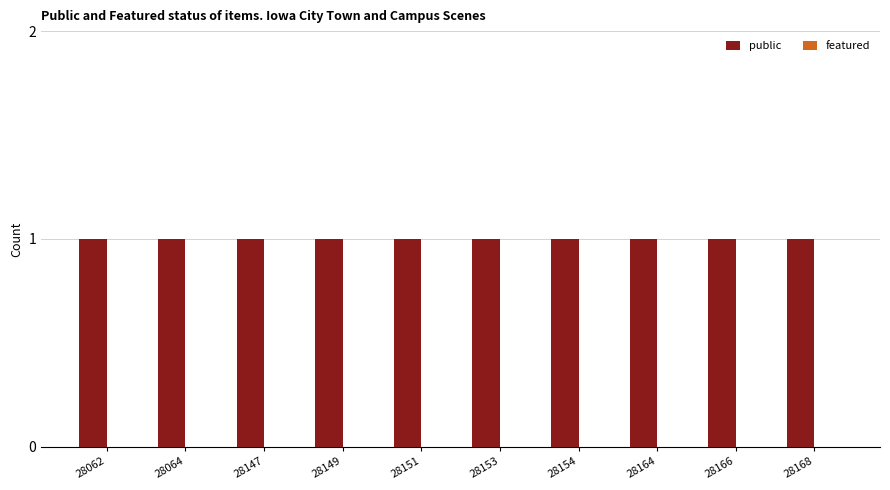

Count the number of categories in the chart.

10